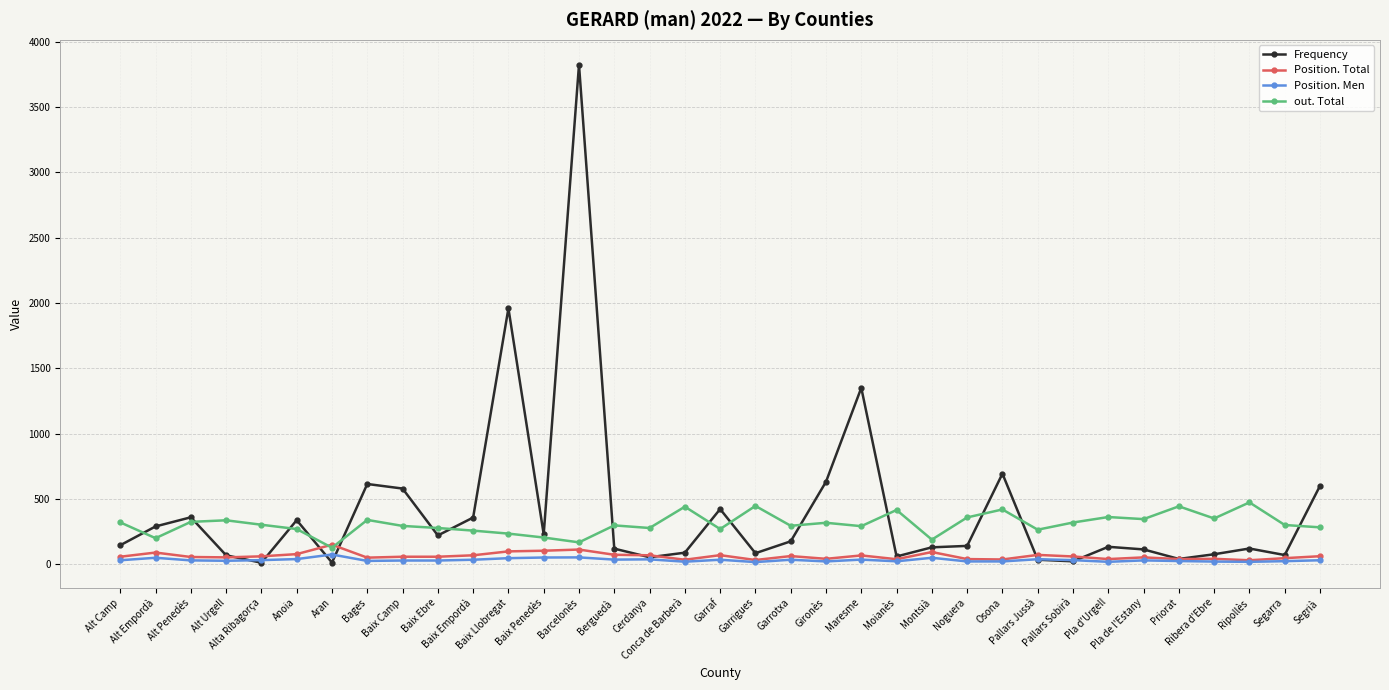

What is the label of the 22nd point from the left?

Maresme